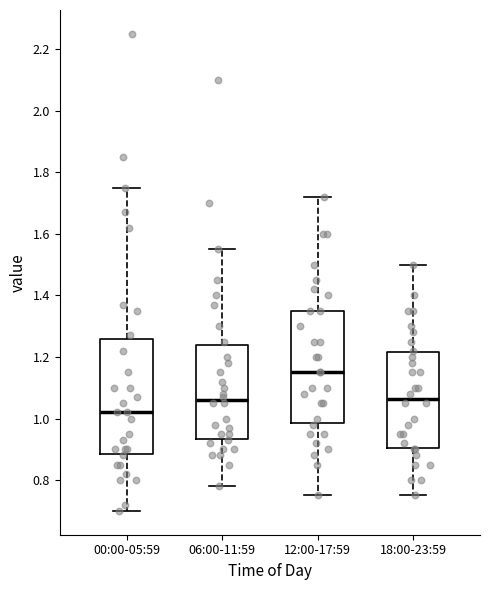

Which box's median line is the highest?

12:00-17:59